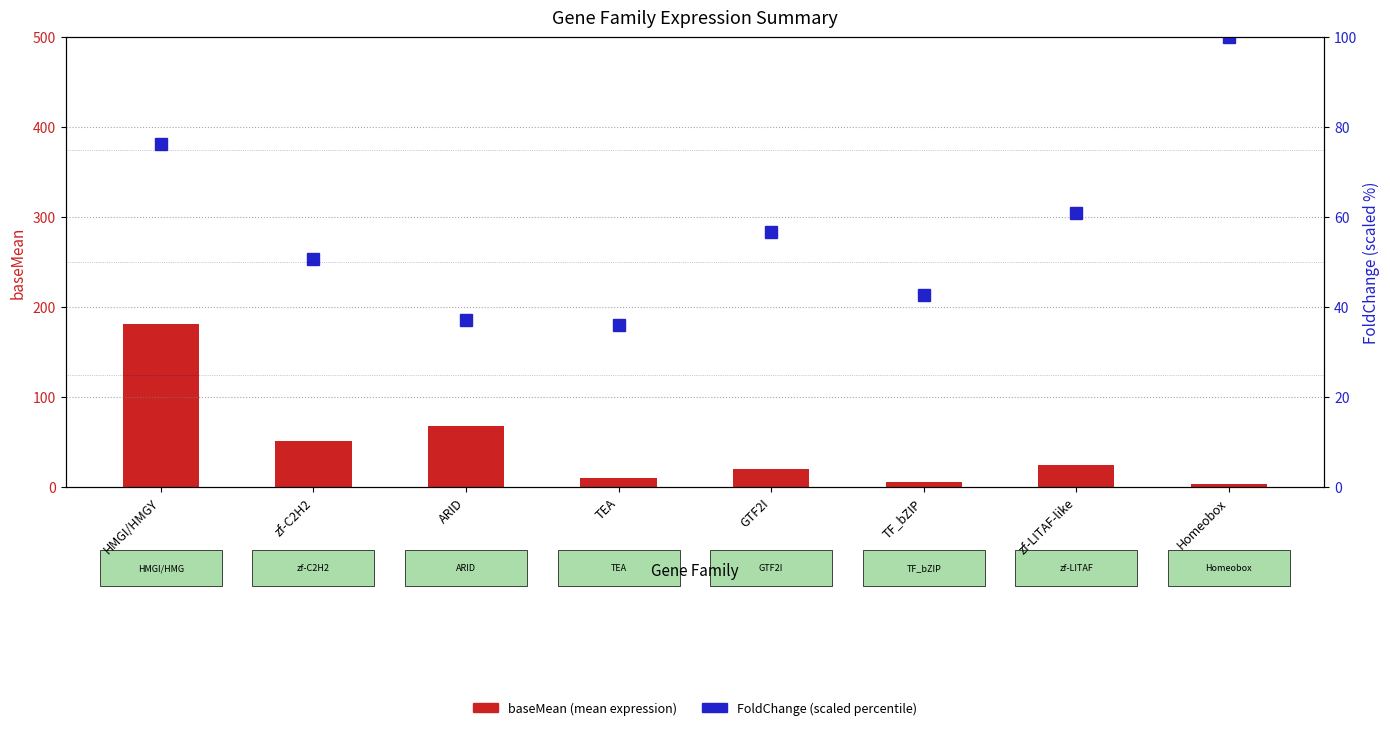

The value of FoldChange (percentile) at TEA is 11.0. True or false?

False